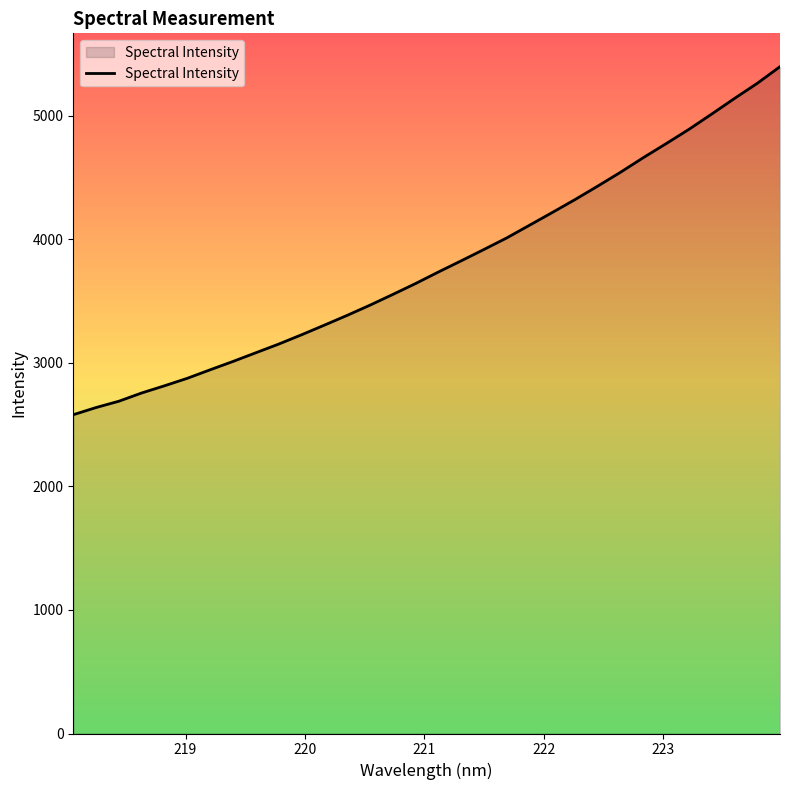

What is the greatest value displayed?

5396.1